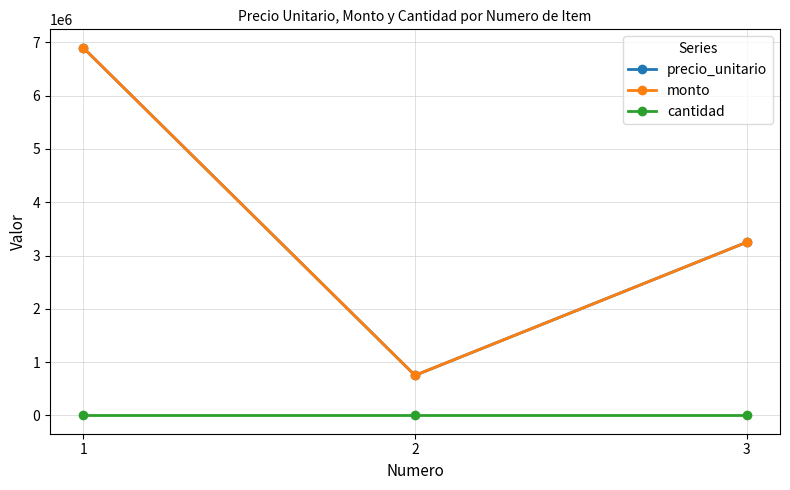

Is this an area chart (filled region under the line)?

No